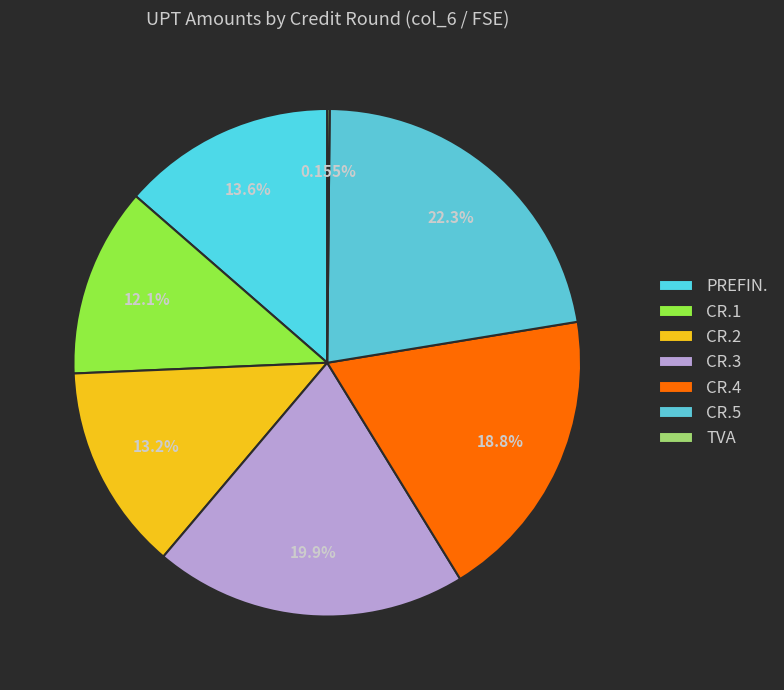

Which category has the biggest portion of the pie?

CR.5